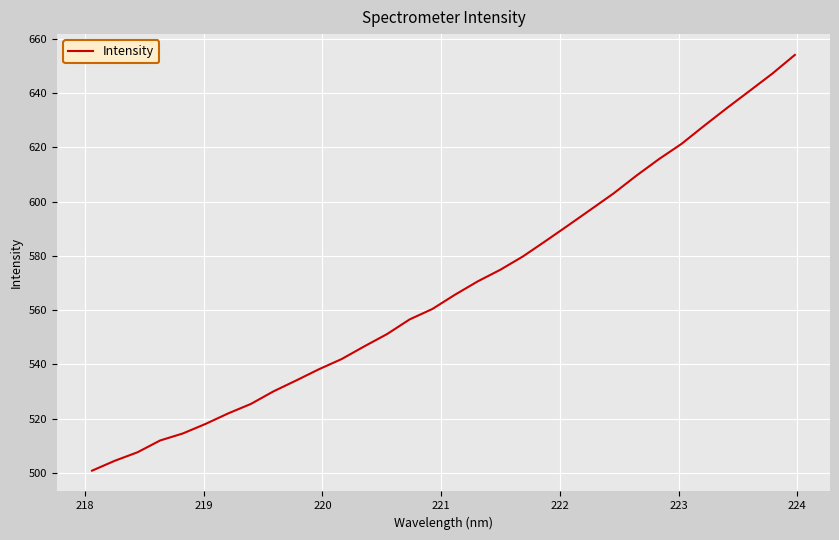

What is the smallest value displayed?

500.9